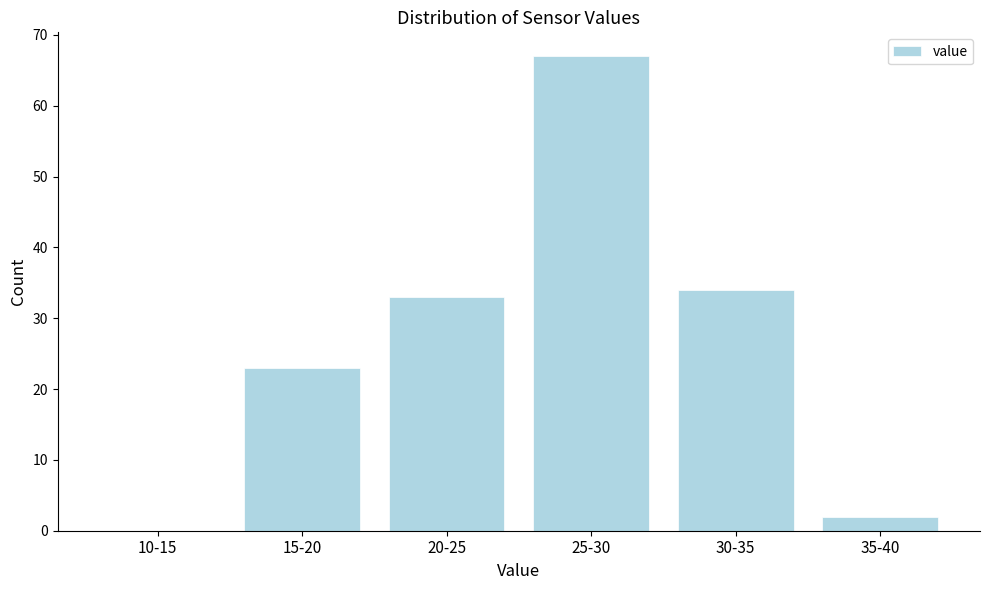

Reading left to right, list all the values displayed in this chart.

10-15=0	15-20=23	20-25=33	25-30=67	30-35=34	35-40=2